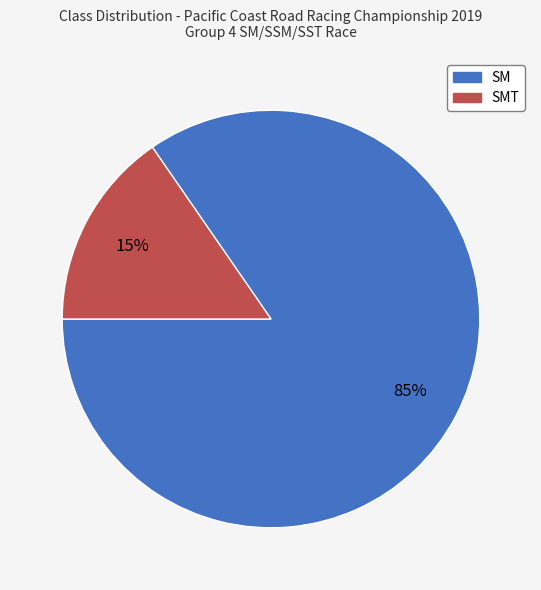

To the nearest percent, what is the average slice percentage?

50%